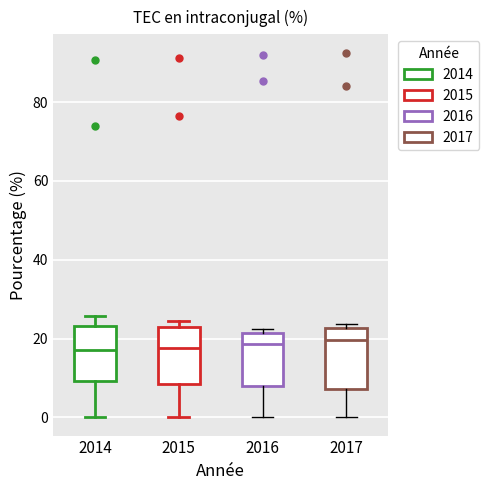

Reading left to right, transcribe this box plot: for each box, give where its median line is, the range the box spans, and where its two whiskers end, as read against the y-axis. The values are not printed on the chart, so give them approximately, as read against the axis.

2014: median 18, box 10 to 24, whiskers 0 to 26
2015: median 18, box 8 to 22, whiskers 0 to 24
2016: median 18, box 8 to 22, whiskers 0 to 22 (just above the box's upper edge)
2017: median 20, box 8 to 22, whiskers 0 to 24